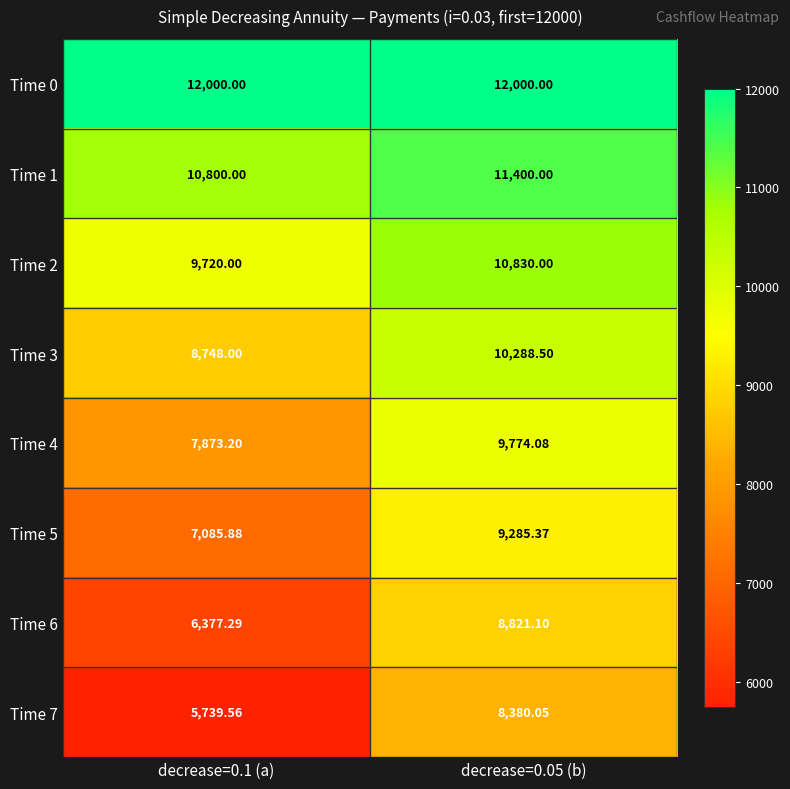

Rank the series by their maximum value, from lowest to highest.

Time 7, Time 6, Time 5, Time 4, Time 3, Time 2, Time 1, Time 0